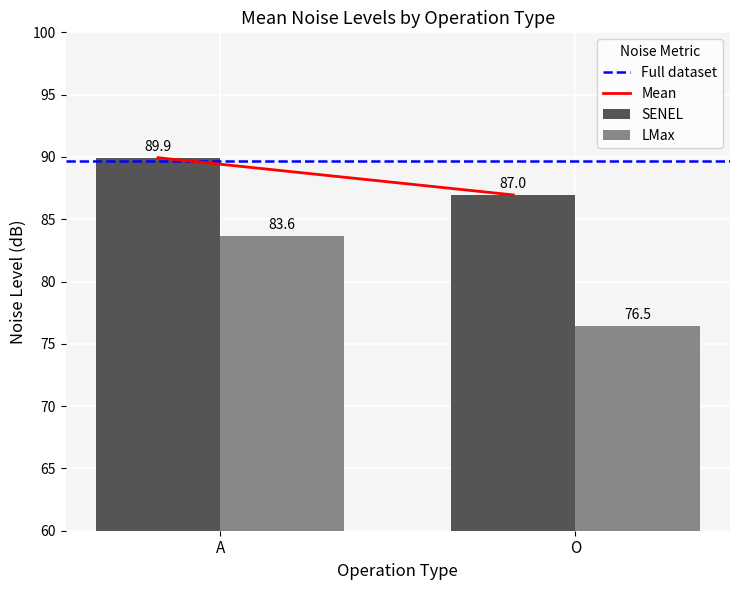

What is the sum of all LMax values?

160.1